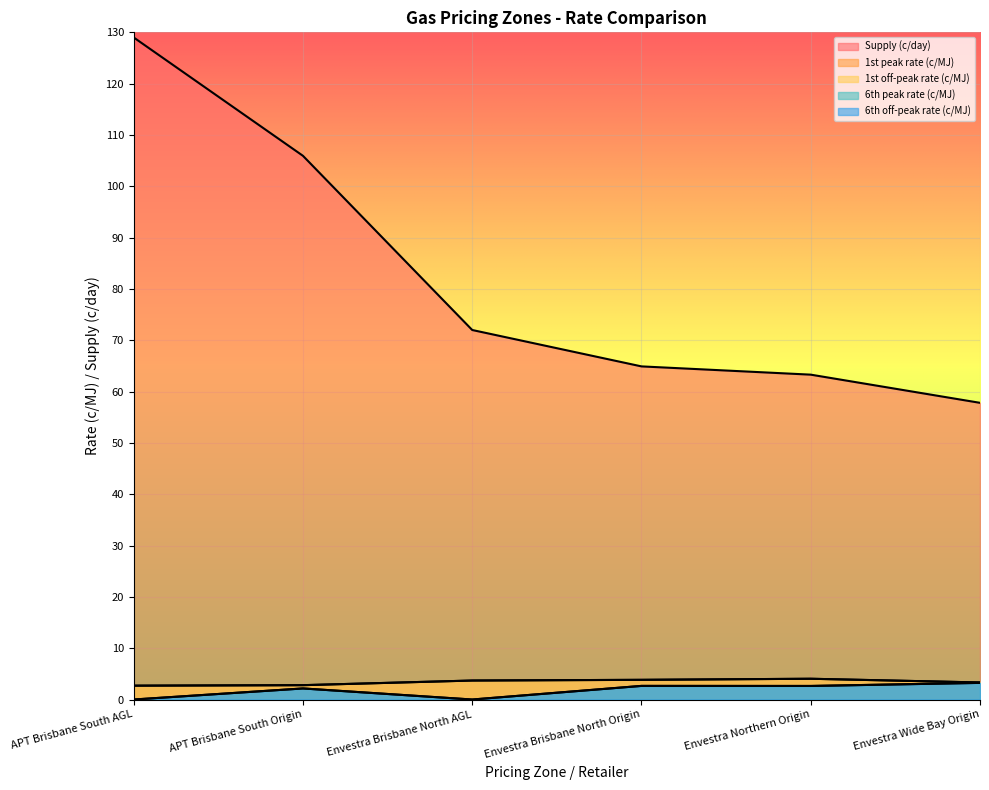

True or false: 6th off-peak rate (c/MJ) has a value of 0.0 at Envestra Brisbane North AGL.

True